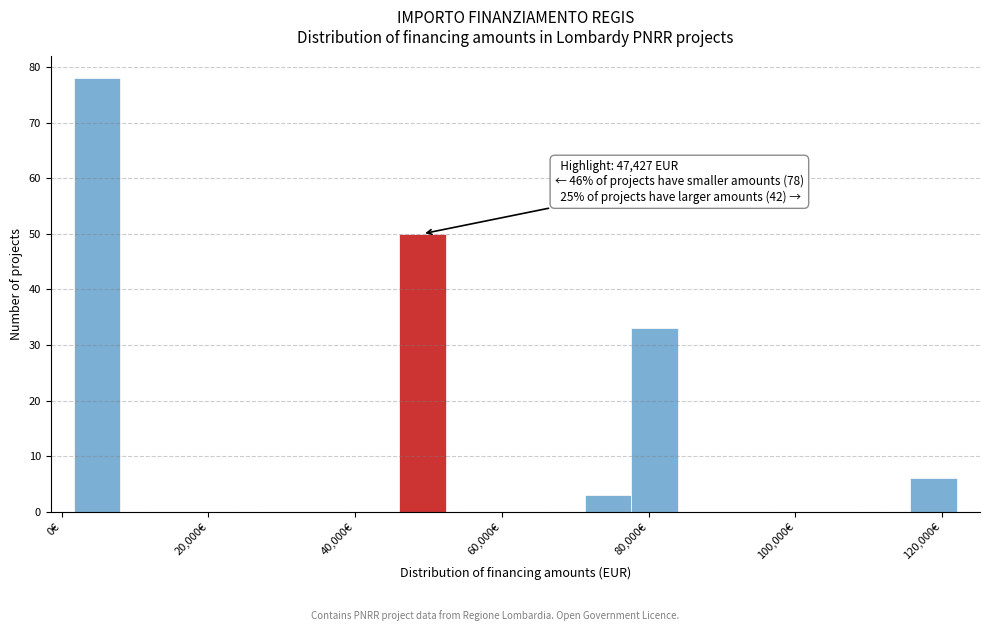

Read against the x-axis, roughly where is the centre of the tallest bar?

4000